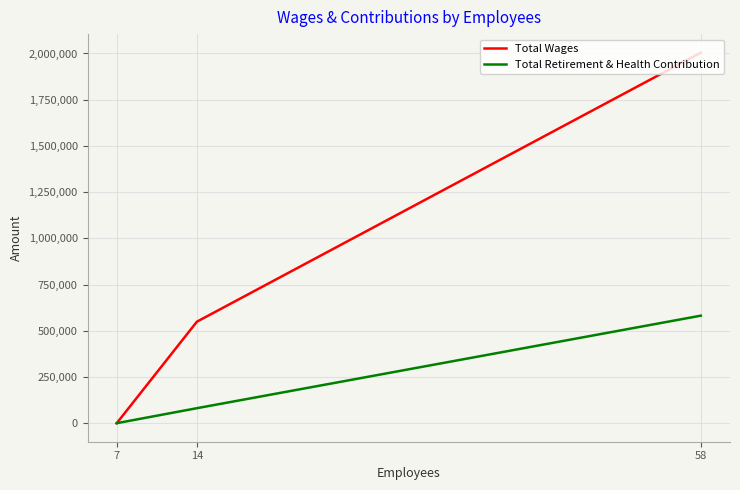

Which label corresponds to the largest value in the chart?

58